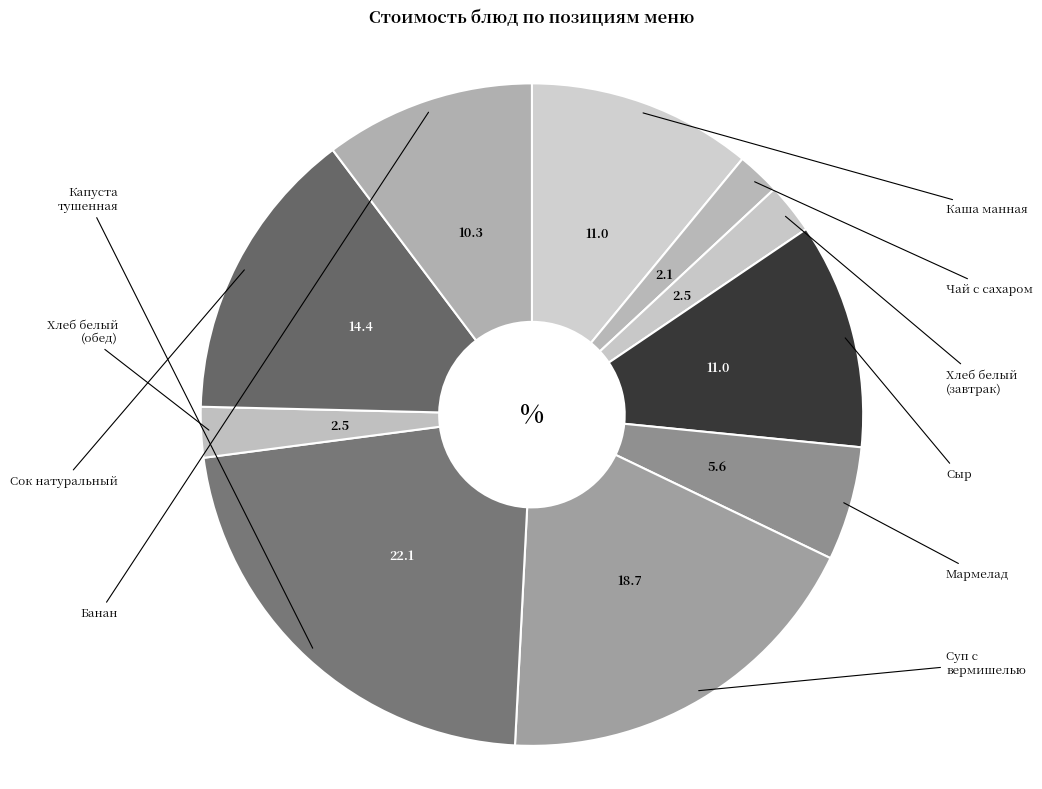

Rank the categories by value from lowest to highest.

Чай с сахаром, Хлеб белый (завтрак), Хлеб белый (обед), Мармелад, Банан, Каша манная с с/м, Сыр, Сок натуральный, Суп с вермишелью, Капуста тушенная